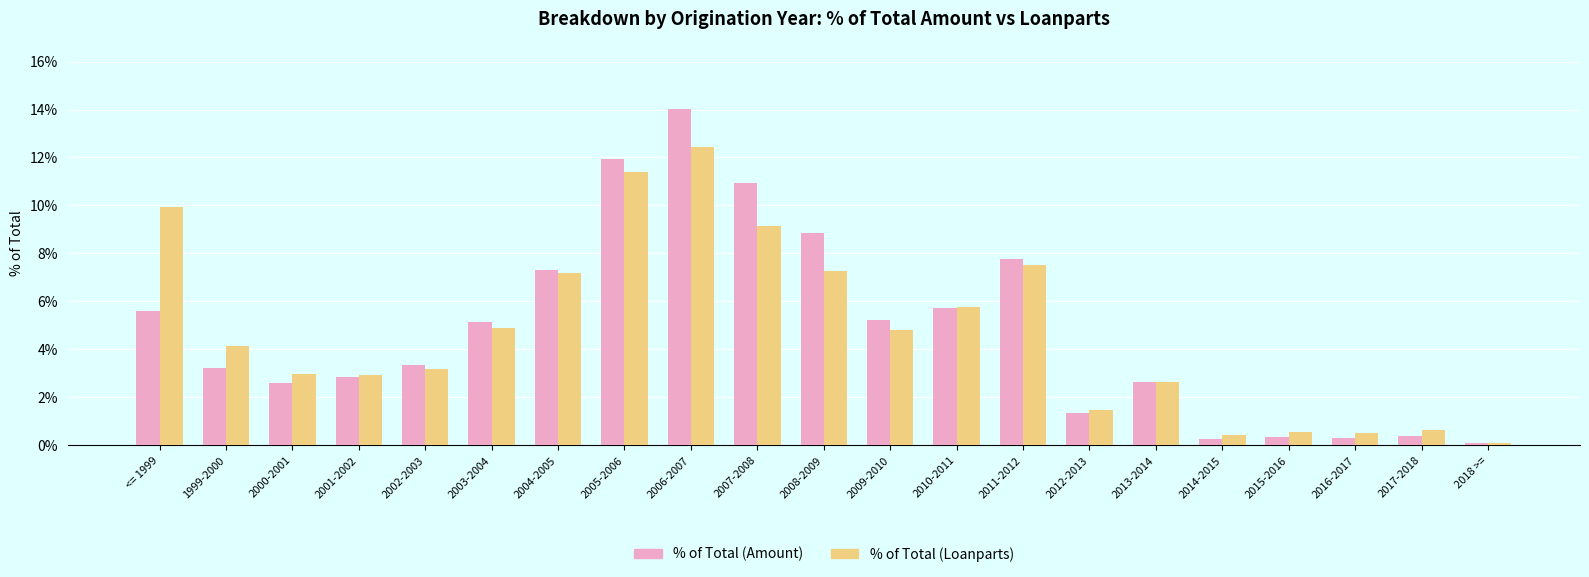

What is the label of the 1st bar from the left?

<= 1999